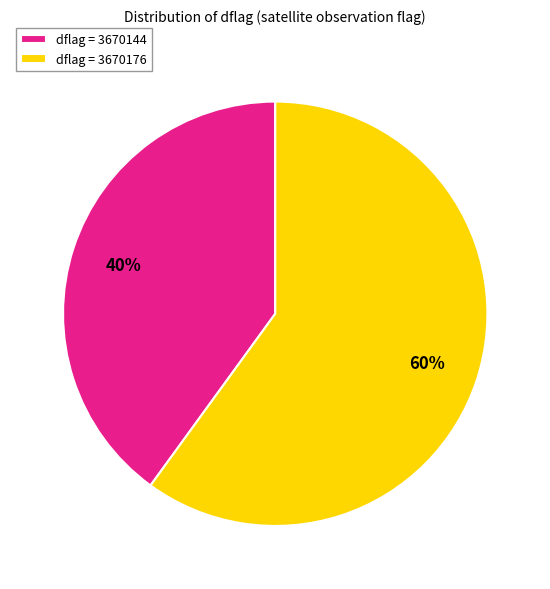

Is dflag = 3670144 the majority of the pie?

No